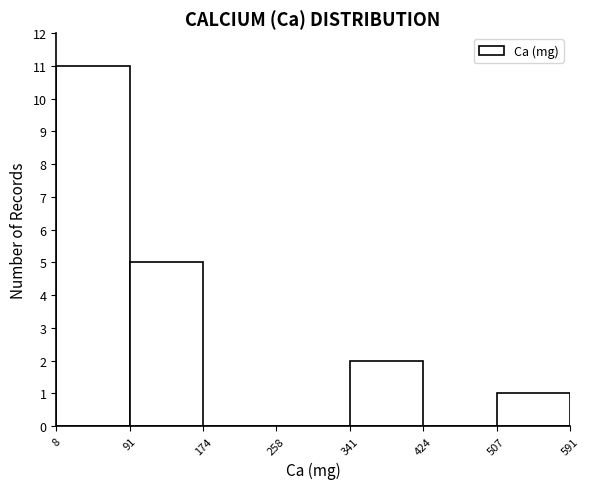

Which range on the x-axis has the tallest bar?

8 to 91